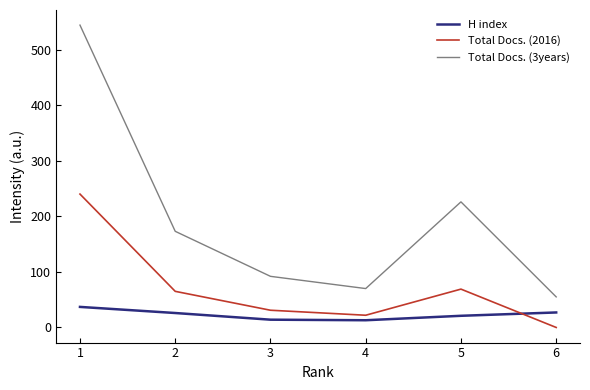

At which category is the sum across all series the highest?

1